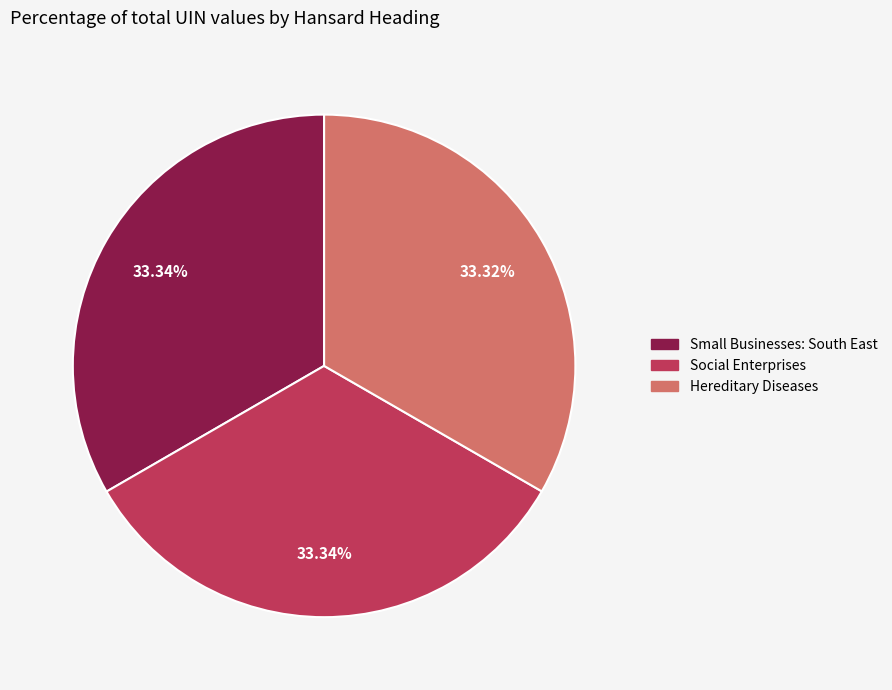

Does Hereditary Diseases represent more than half of the total?

No